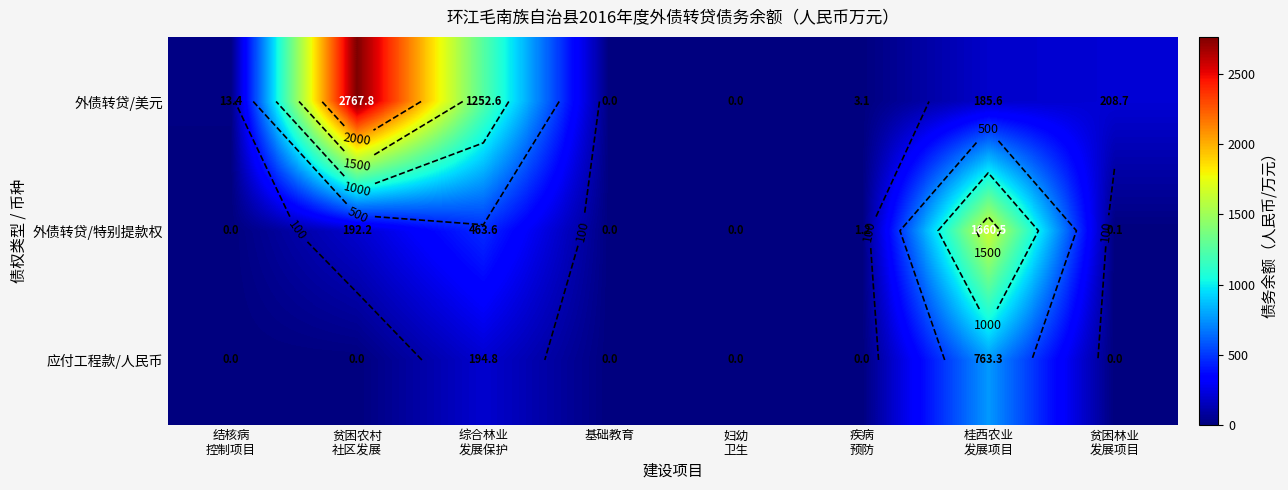

True or false: 外债转贷/美元 has a value of 0.0 at 妇幼 卫生.

True